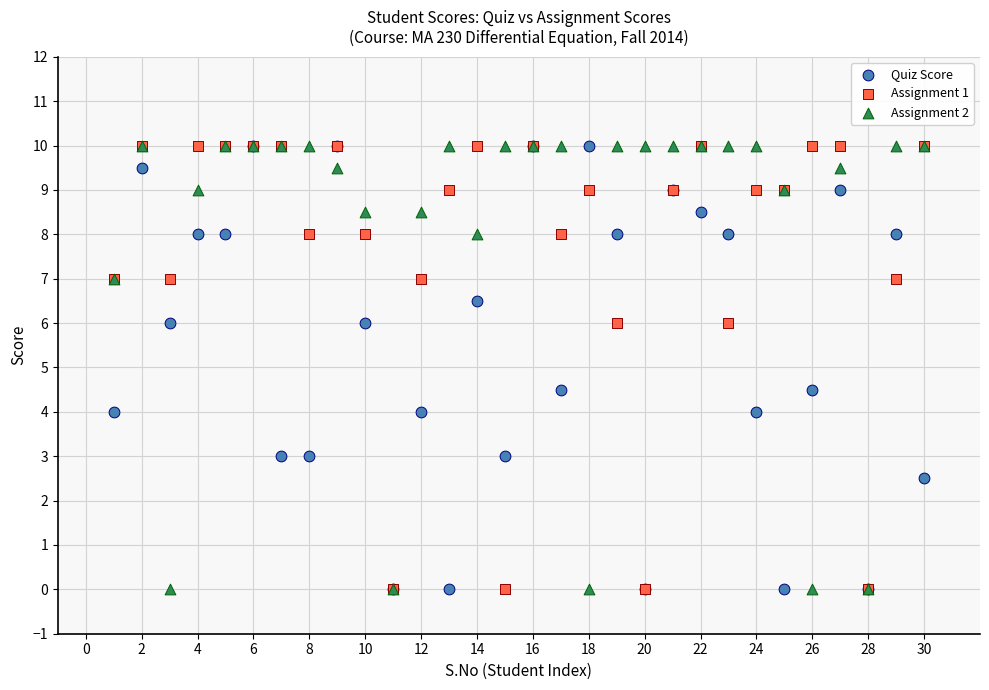

What are all the series names shown in the legend?

Quiz Score, Assignment 1, Assignment 2